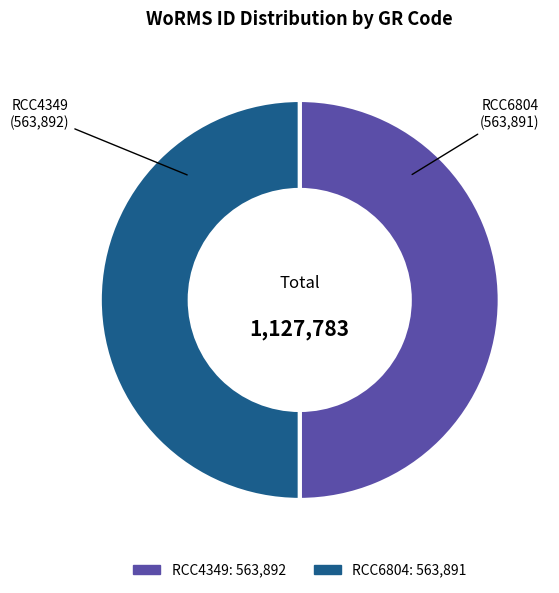

Approximately how many times larger is the value at RCC4349 compared to RCC6804?

1.0